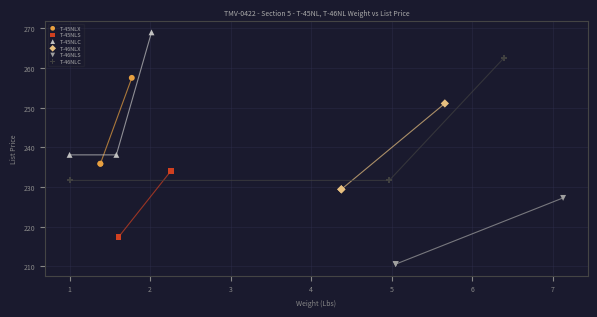

Which series contains the lowest Y value?

T-46NLS